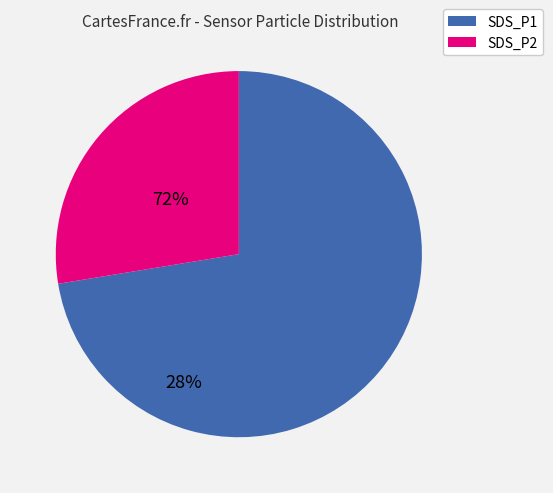

What is the ratio of the value at SDS_P2 to the value at SDS_P1?

0.4